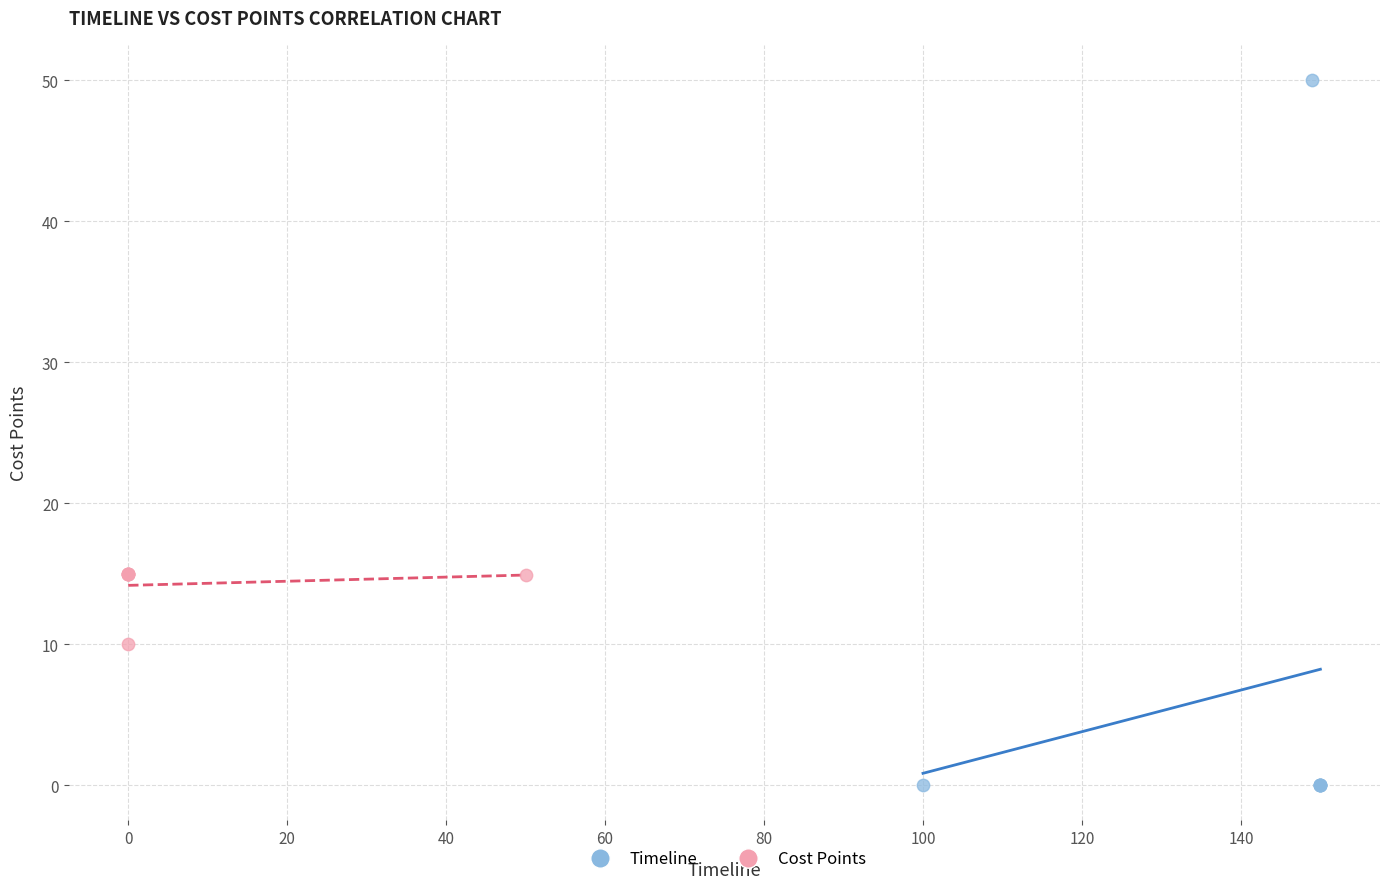

What are all the series names shown in the legend?

Timeline, Cost Points